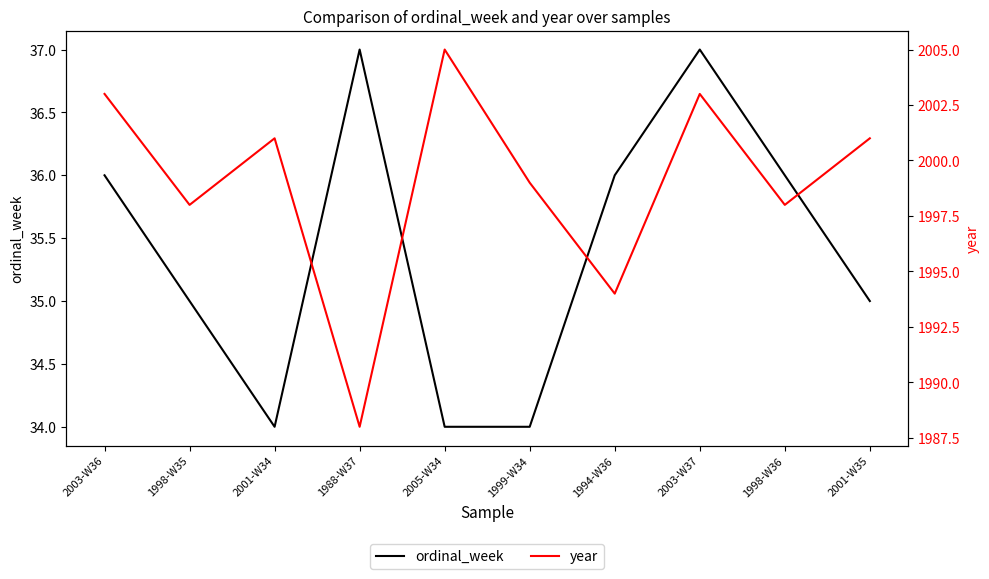

What are all the series names shown in the legend?

ordinal_week, year